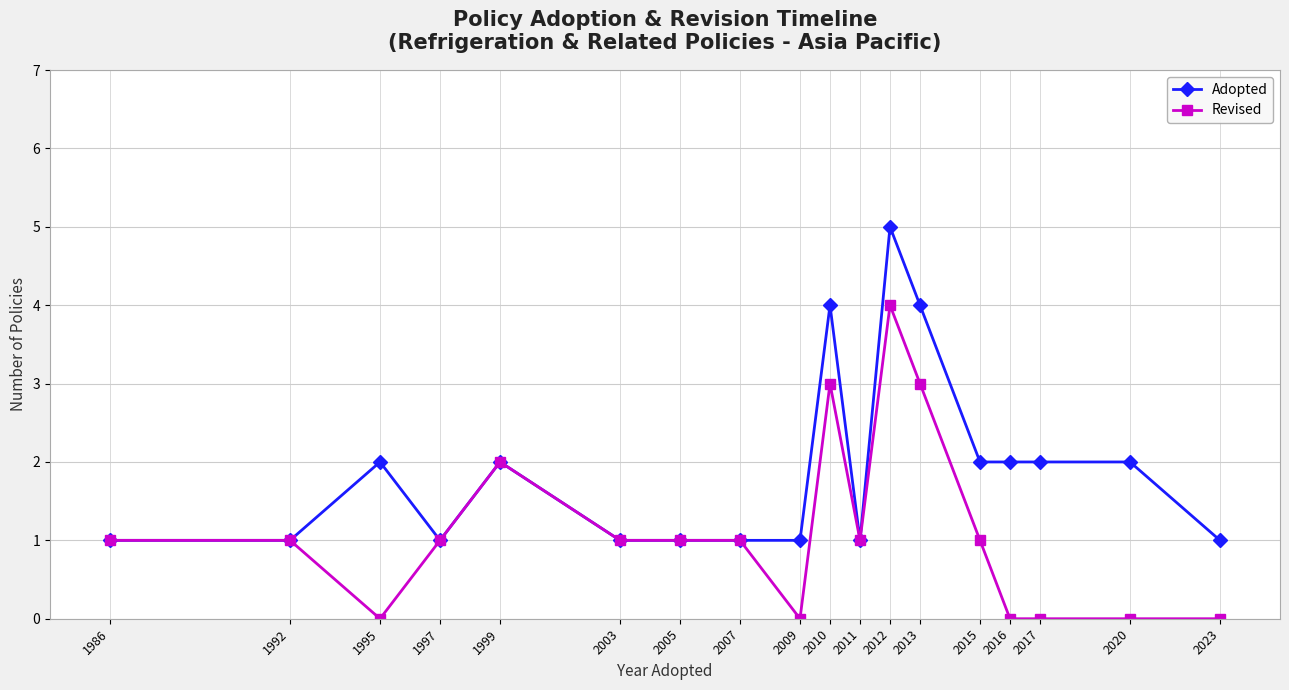

Count the Revised values in the range 0 to 1.

14